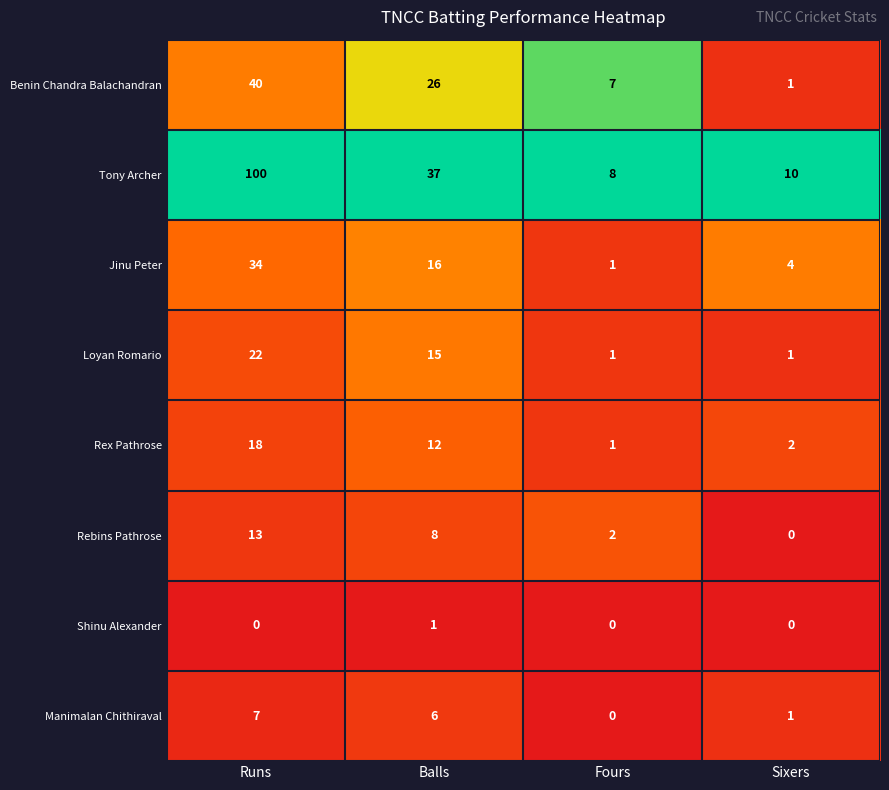

Rank the series at Balls from lowest to highest value.

Shinu Alexander, Manimalan Chithiraval, Rebins Pathrose, Rex Pathrose, Loyan Romario, Jinu Peter, Benin Chandra Balachandran, Tony Archer